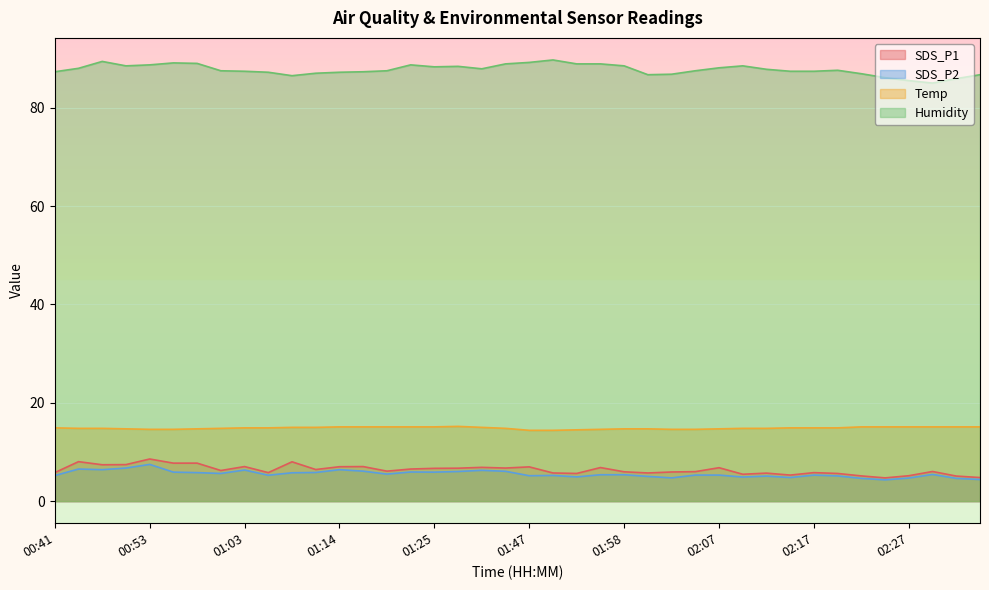

List the labels in order of SDS_P2 value, largest first.

00:53, 00:51, 00:46, 00:48, 01:14, 01:03, 01:33, 01:17, 01:36, 01:28, 01:22, 00:56, 01:25, 01:12, 00:58, 01:09, 01:01, 01:19, 02:30, 01:55, 01:58, 02:05, 02:07, 02:17, 01:06, 01:50, 00:41, 01:47, 02:20, 02:12, 02:00, 01:52, 02:10, 02:15, 02:02, 02:27, 02:22, 02:32, 02:35, 02:25